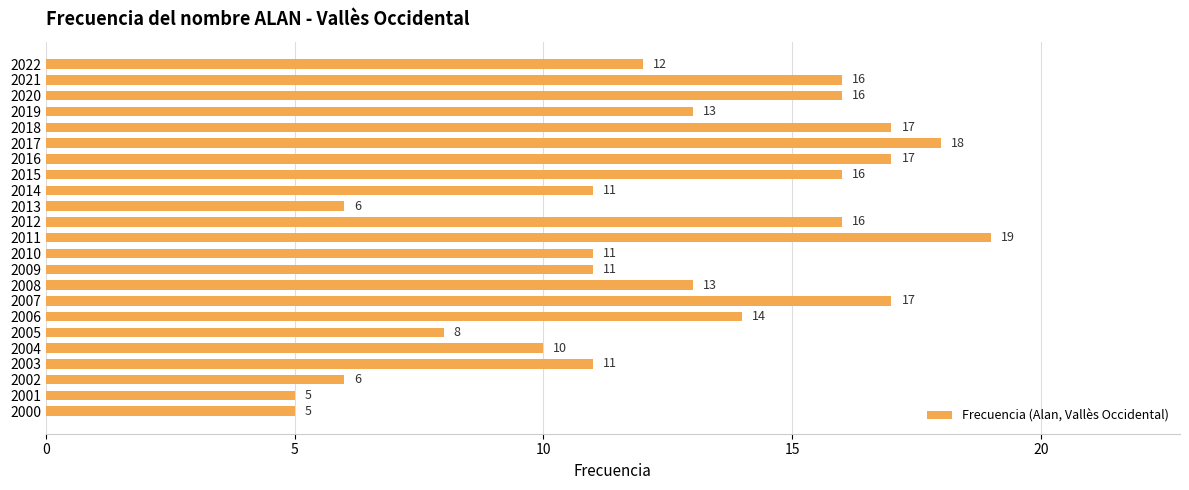

Are the bars horizontal?

Yes